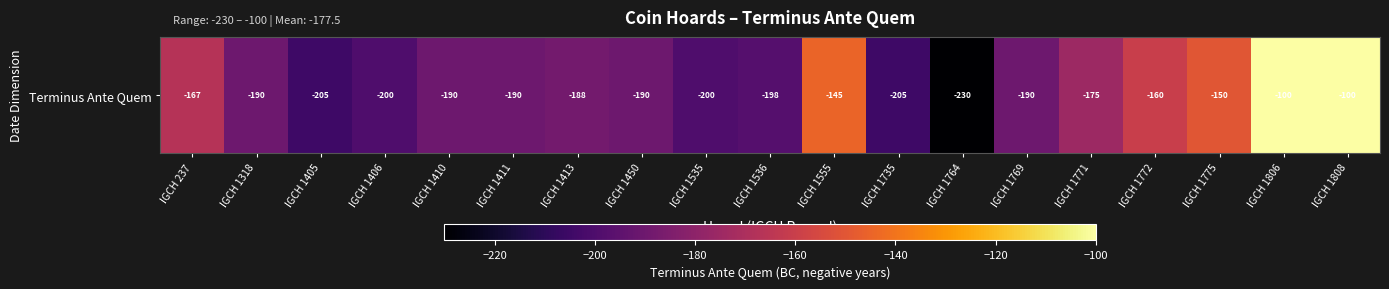

Is it true that the value at IGCH 1406 is -200?

True